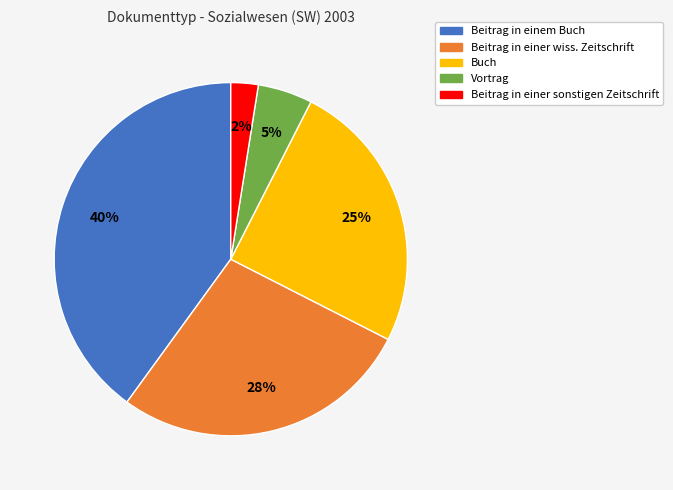

Which category has the smallest portion of the pie?

Beitrag in einer sonstigen Zeitschrift